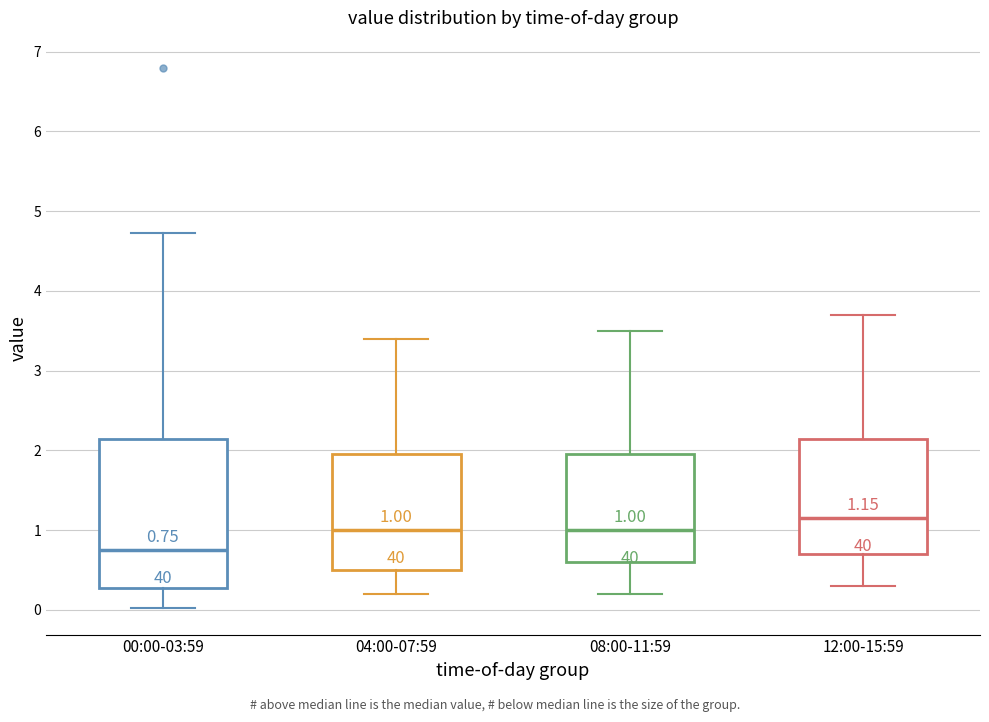

Which box has the highest median line?

12:00-15:59